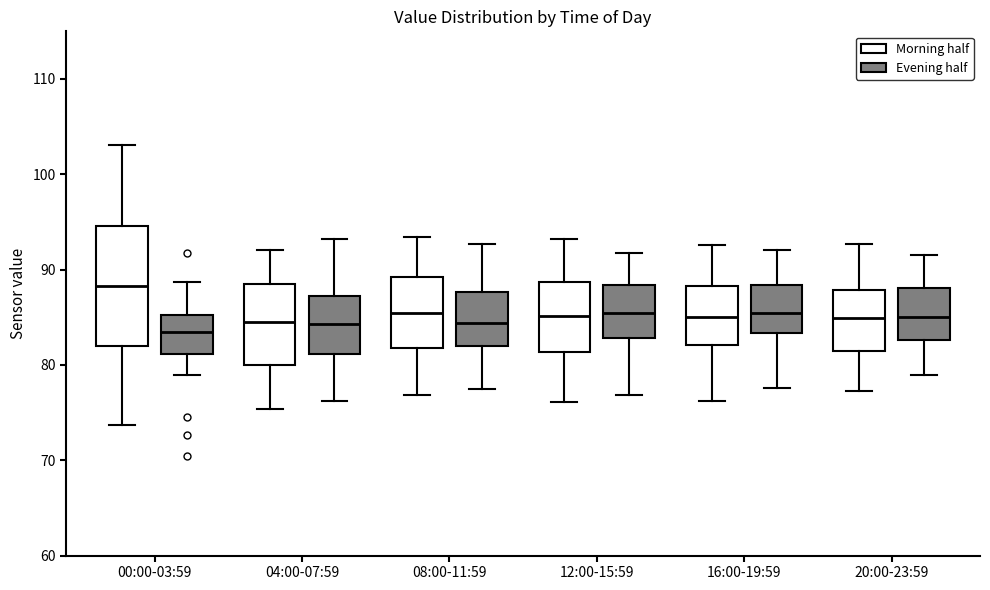

Reading left to right, read every box against the y-axis: the position of its median line, the range the box covers, and the ends of its whiskers. The values are not printed on the chart, so give them approximately, as read against the axis.

00:00-03:59 (Morning half): median 88, box 82 to 95, whiskers 74 to 103
00:00-03:59 (Evening half): median 83, box 81 to 85, whiskers 79 to 89
04:00-07:59 (Morning half): median 85, box 80 to 89, whiskers 75 to 92
04:00-07:59 (Evening half): median 84, box 81 to 87, whiskers 76 to 93
08:00-11:59 (Morning half): median 85, box 82 to 89, whiskers 77 to 93
08:00-11:59 (Evening half): median 84, box 82 to 88, whiskers 78 to 93
12:00-15:59 (Morning half): median 85, box 81 to 89, whiskers 76 to 93
12:00-15:59 (Evening half): median 85, box 83 to 88, whiskers 77 to 92
16:00-19:59 (Morning half): median 85, box 82 to 88, whiskers 76 to 93
16:00-19:59 (Evening half): median 85, box 83 to 88, whiskers 78 to 92
20:00-23:59 (Morning half): median 85, box 82 to 88, whiskers 77 to 93
20:00-23:59 (Evening half): median 85, box 83 to 88, whiskers 79 to 92